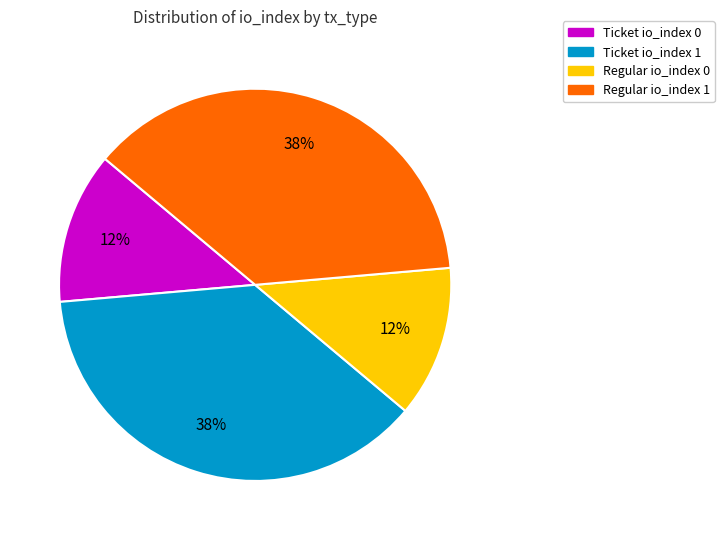

To the nearest percent, what is the average slice percentage?

25%